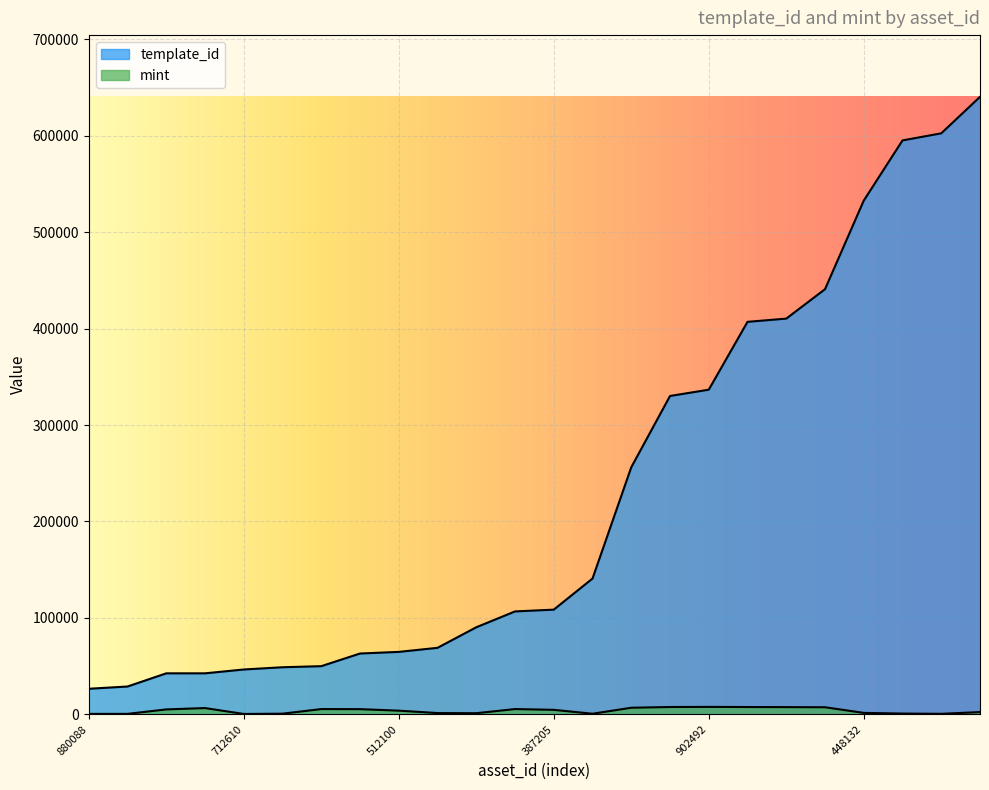

Is the value of mint at 1099527387205 greater than the value of template_id at 1099514756797?

No